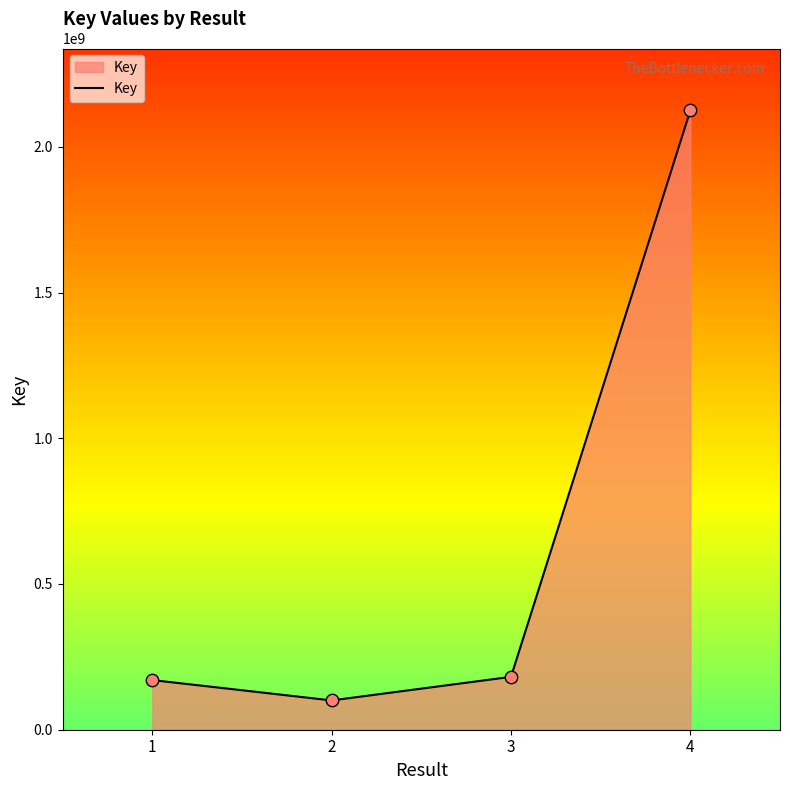

Which has a higher value, 4 or 1?

4